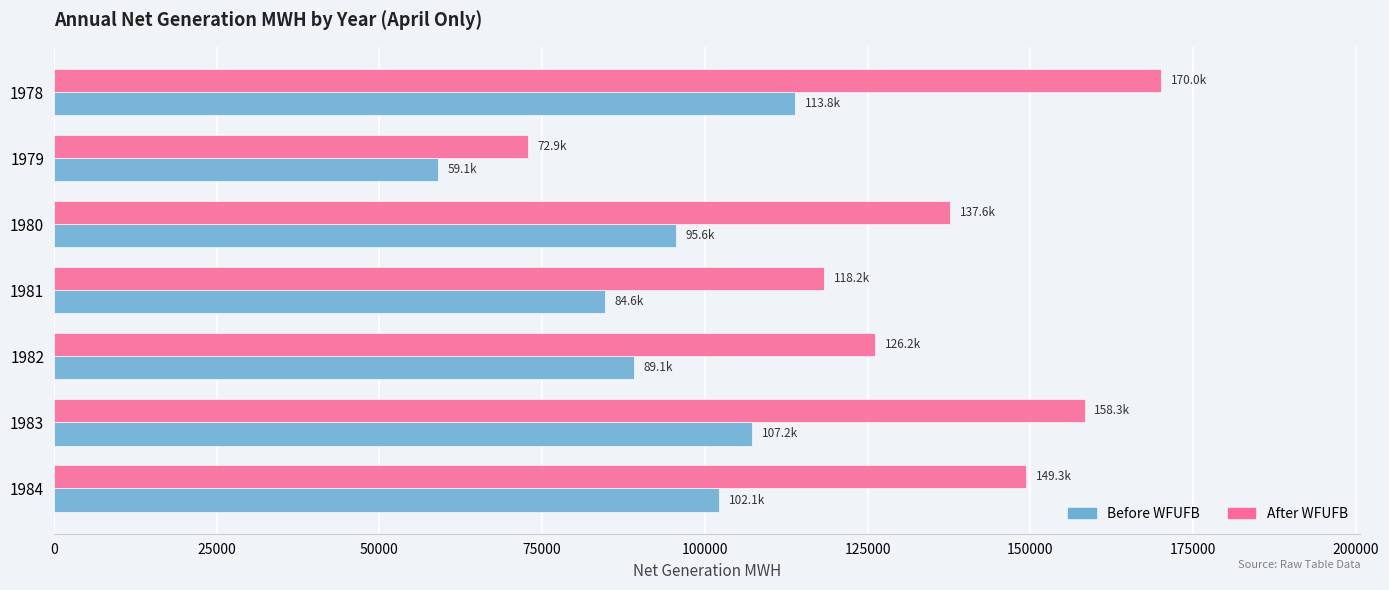

What is the spread (max minus min) of values at 1981?

33602.9